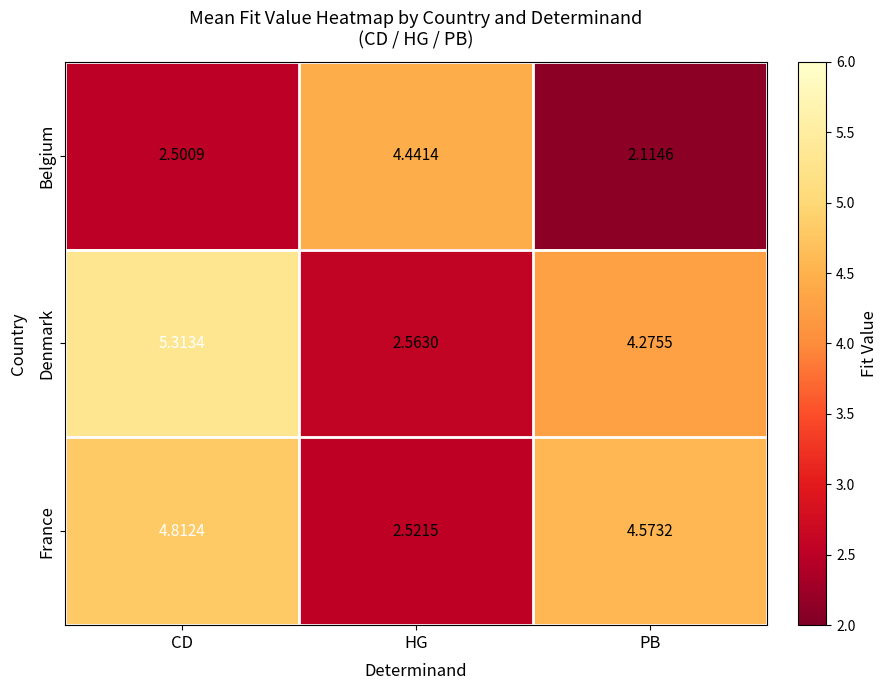

Count the number of data series in this chart.

3